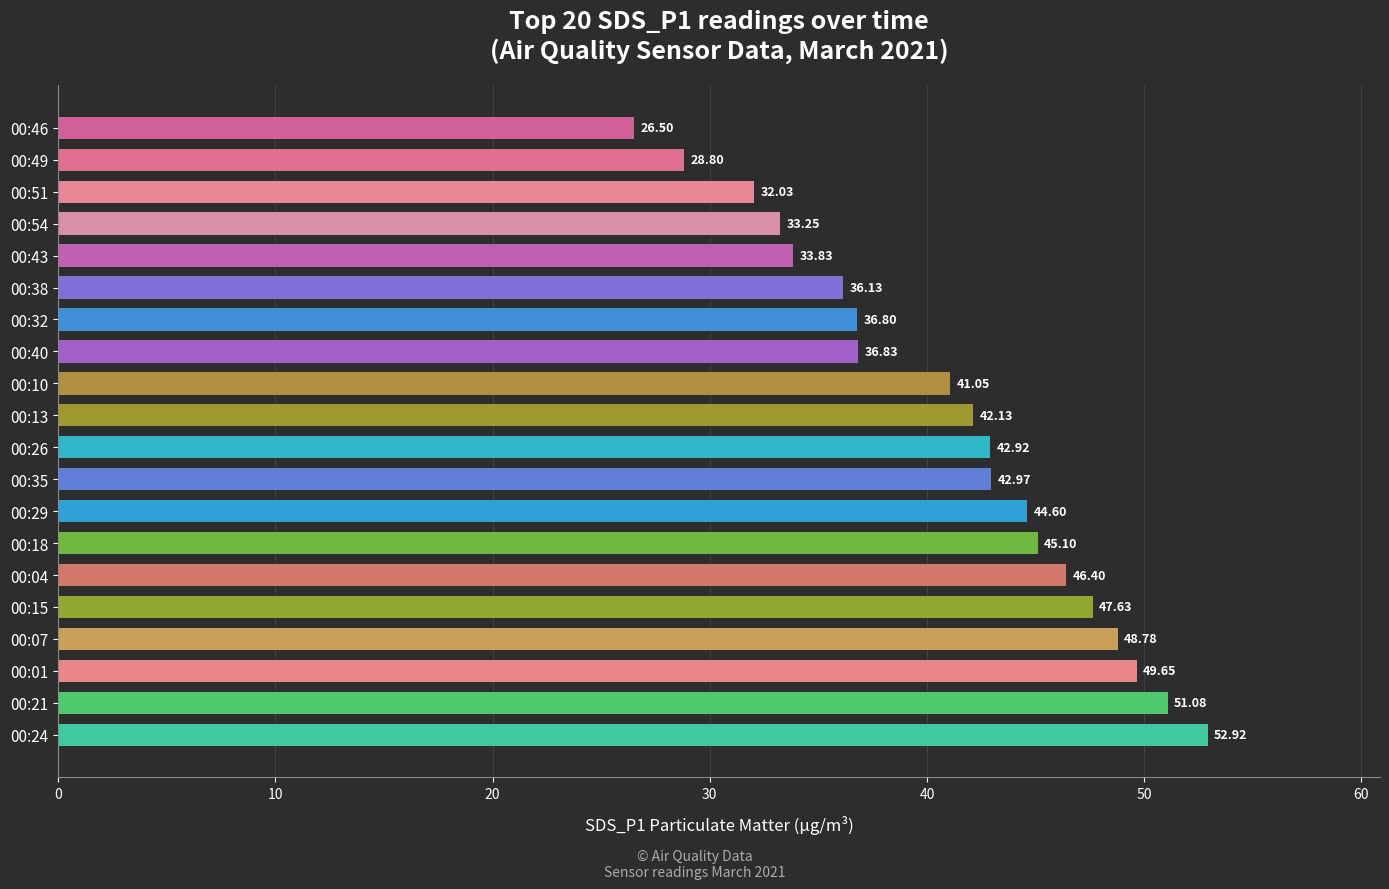

List the labels in order of value, largest first.

00:24, 00:21, 00:01, 00:07, 00:15, 00:04, 00:18, 00:29, 00:35, 00:26, 00:13, 00:10, 00:40, 00:32, 00:38, 00:43, 00:54, 00:51, 00:49, 00:46